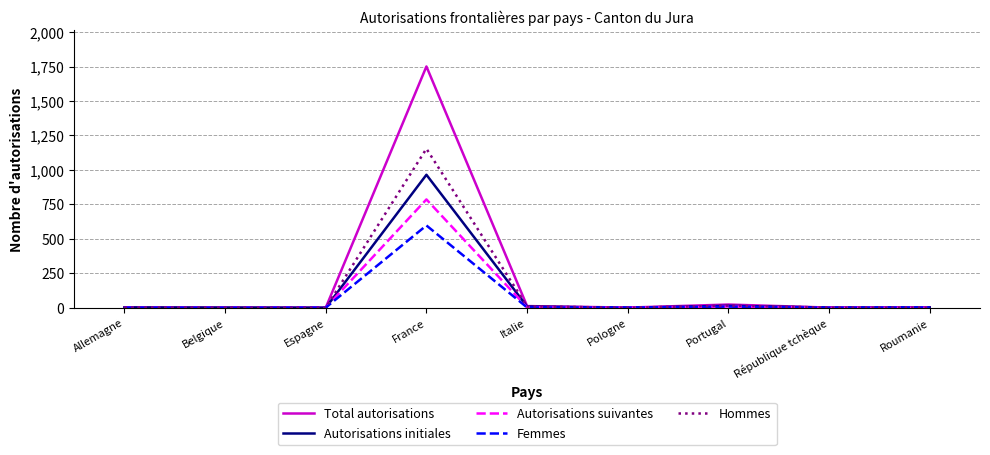

Is this an area chart (filled region under the line)?

No